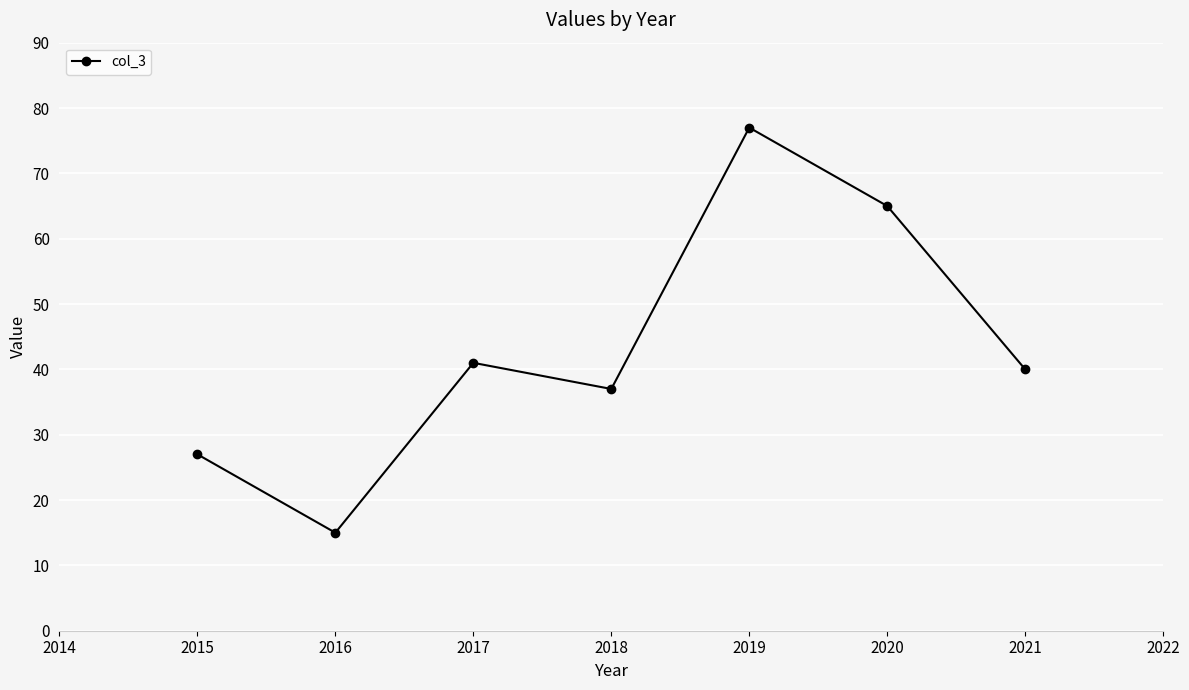

What is the sum of all values?

302